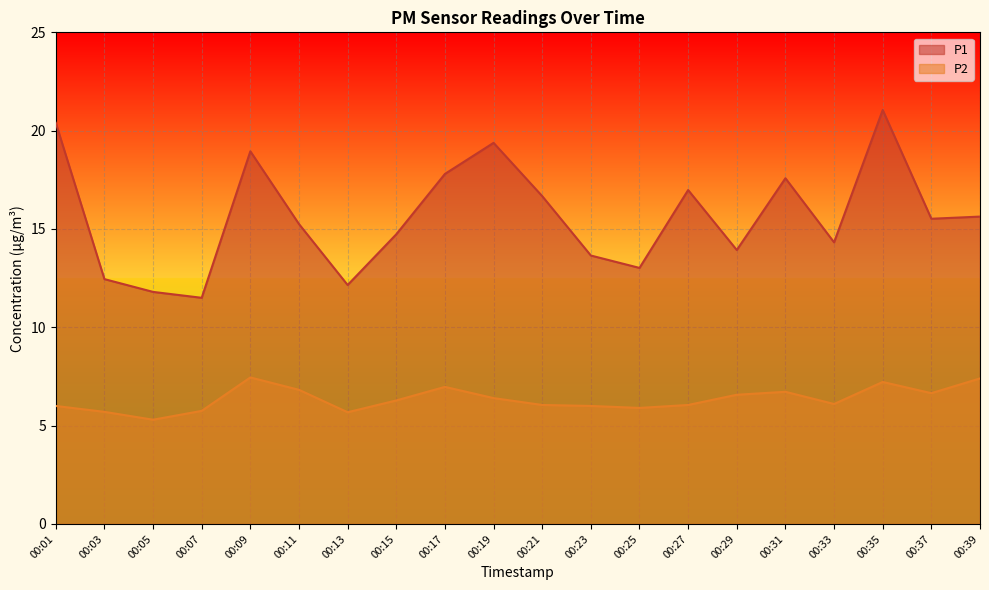

Is the value of P2 at 00:03 greater than the value of P1 at 00:05?

No